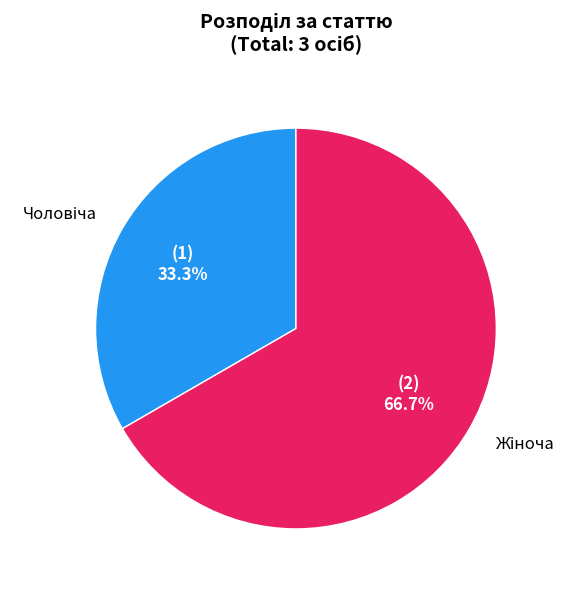

Is there any slice that represents more than half of the pie?

Yes